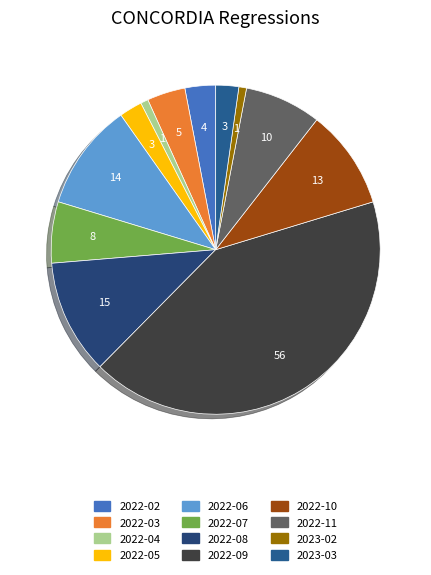

Rank the categories by value from highest to lowest.

2022-09, 2022-08, 2022-06, 2022-10, 2022-11, 2022-07, 2022-03, 2022-02, 2022-05, 2023-03, 2022-04, 2023-02